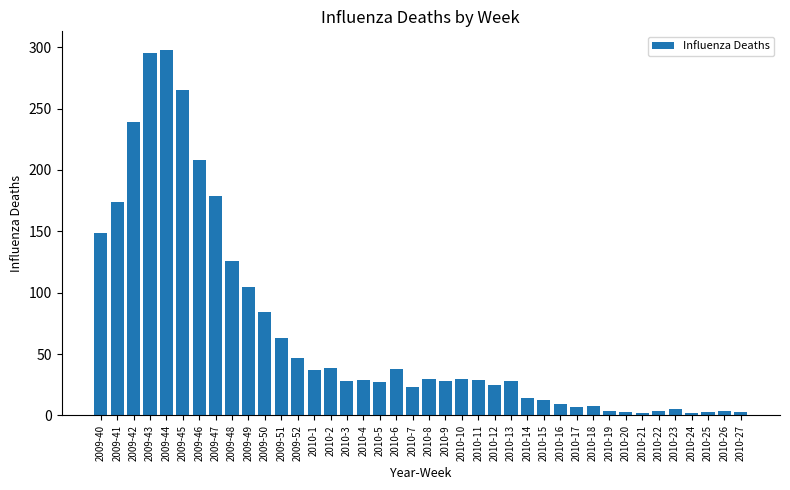

What is the difference between the maximum and minimum values?

296